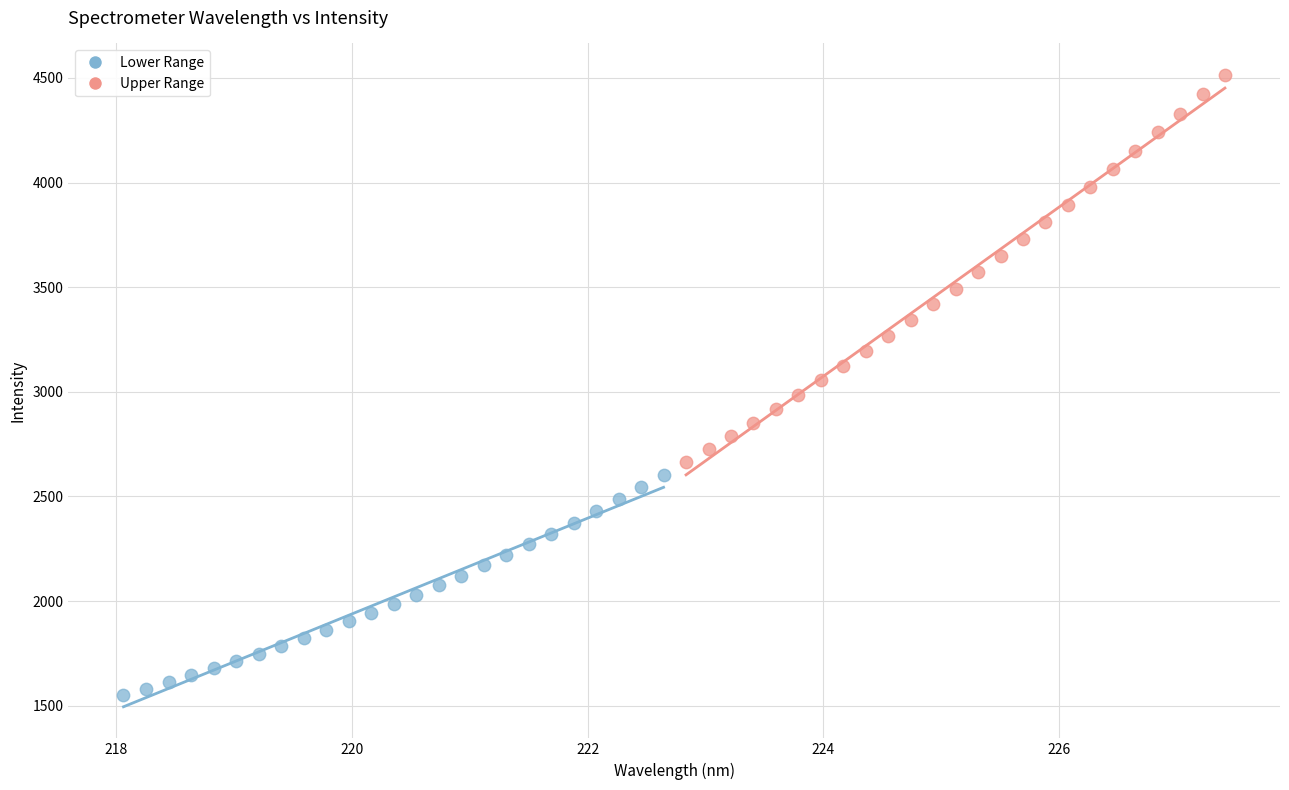

Which series contains the lowest Y value?

Lower Range